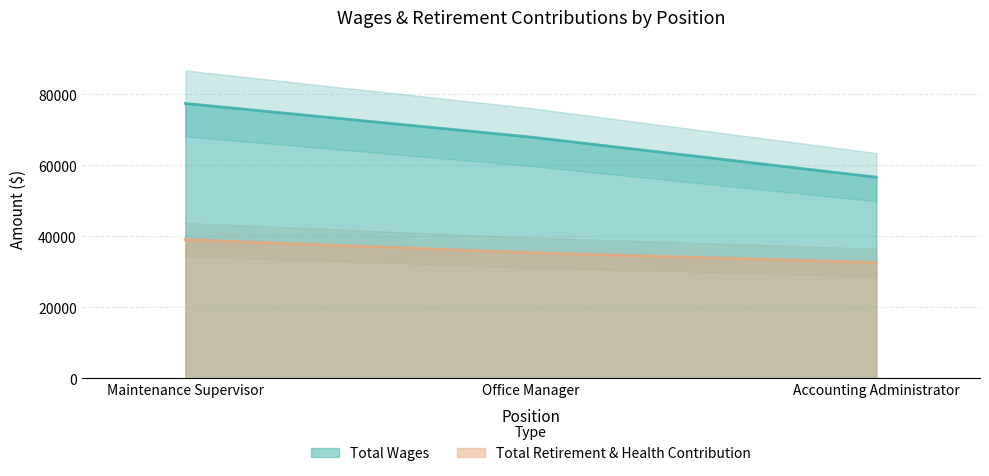

What is the maximum value shown in the chart?

77451